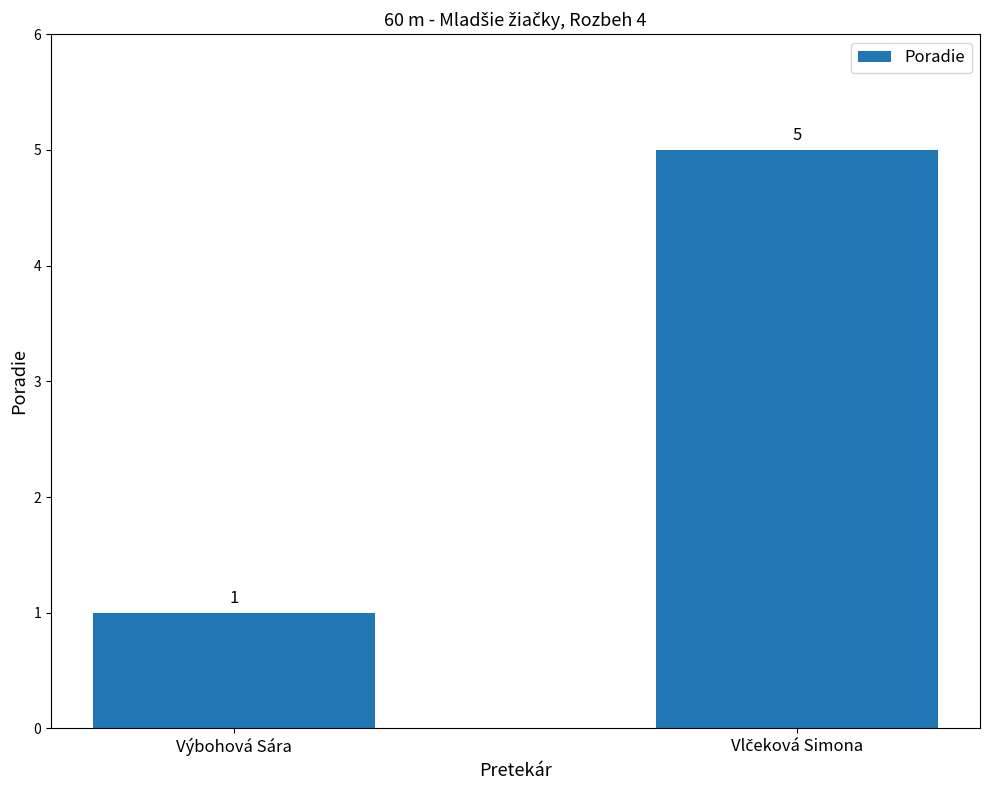

At which label is the value closest to 3?

Výbohová Sára